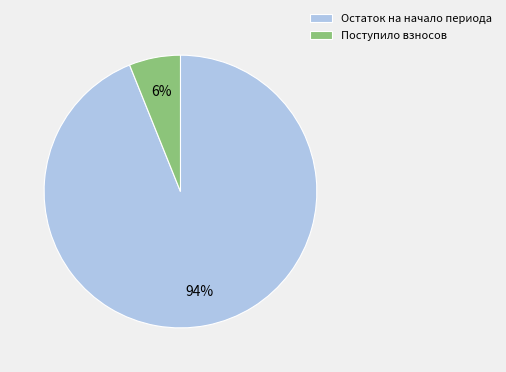

What percentage is the Поступило взносов slice, to the nearest percent?

6%